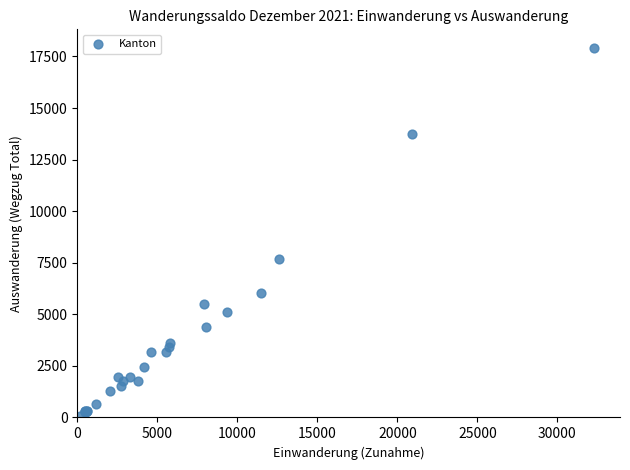

What Y value in the scatter plot is closest to 8997?

7666